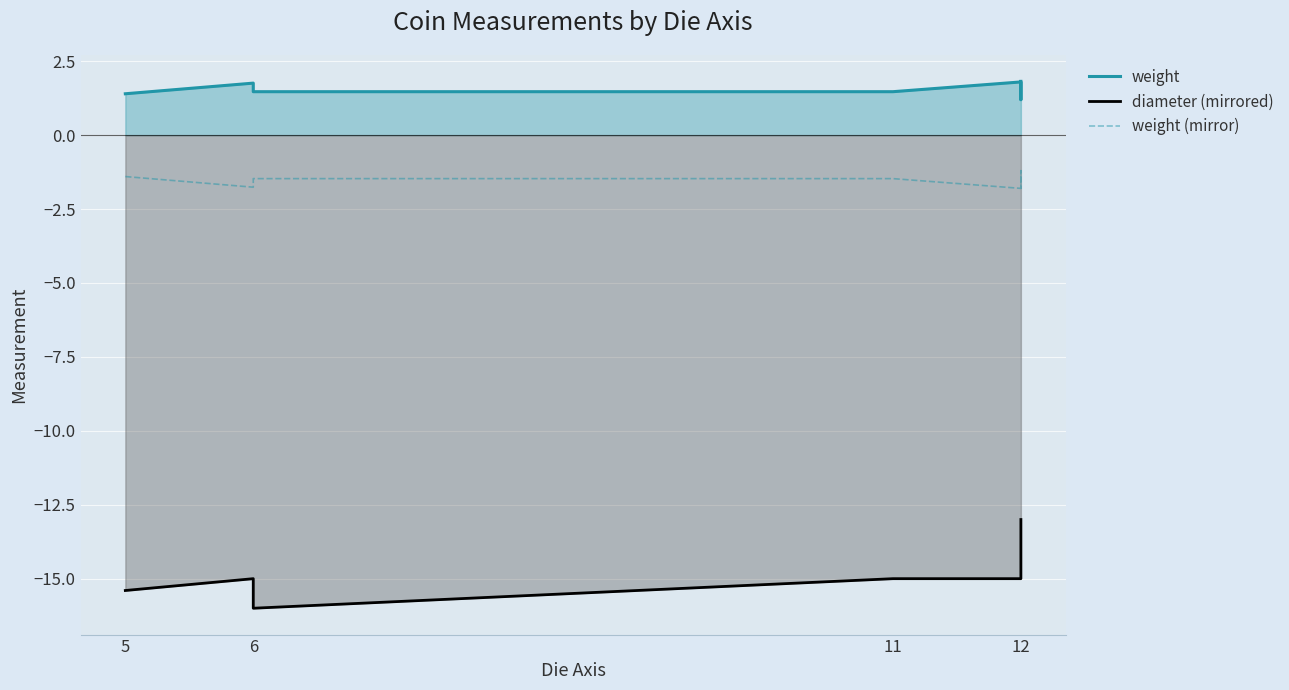

At how many categories does at least one series exceed -13?

7